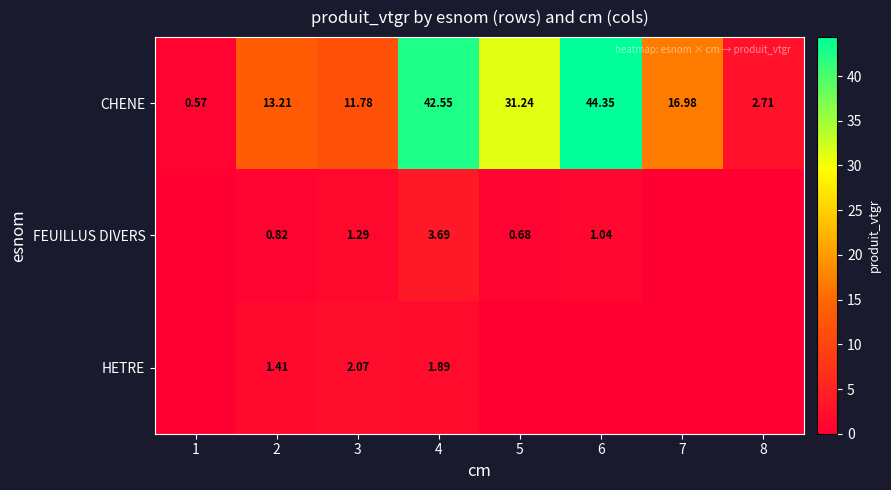

At which category is the sum across all series the highest?

4